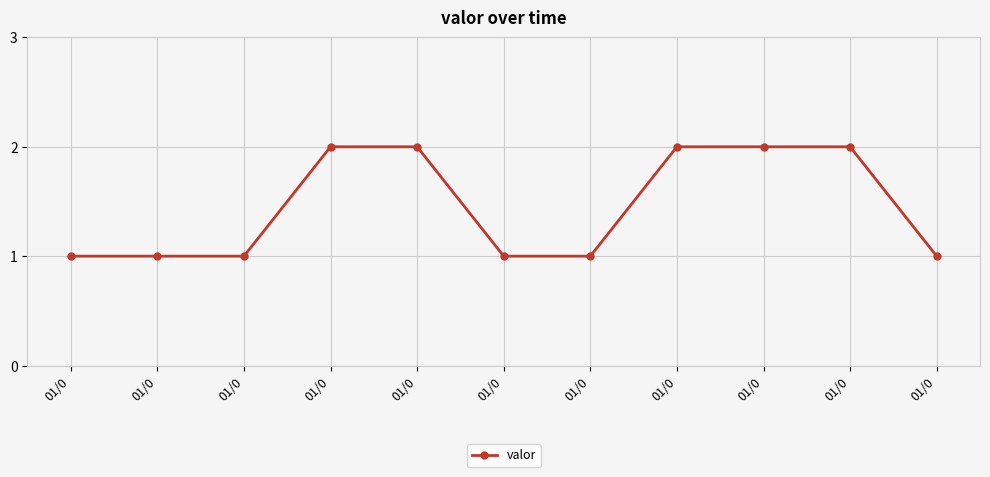

Does the chart display data point markers on the line(s)?

Yes